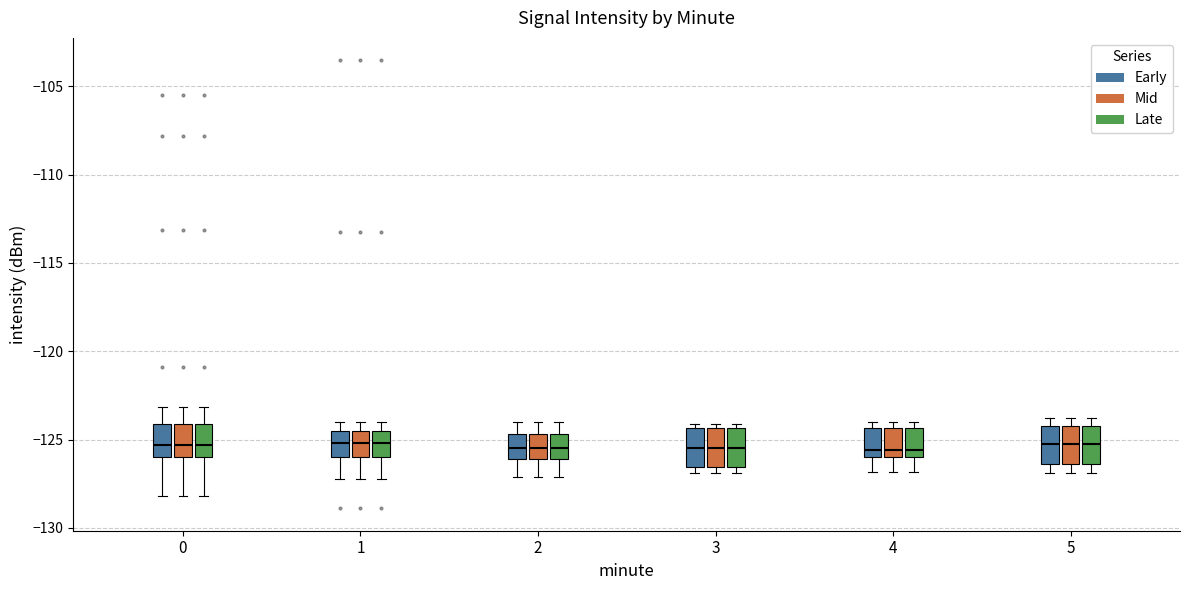

Reading left to right, transcribe this box plot: for each box, give where its median line is, the range the box spans, and where its two whiskers end, as read against the y-axis. The values are not printed on the chart, so give them approximately, as read against the axis.

0 (Early): median -125.5, box -126.0 to -124.0, whiskers -128.0 to -123.0
0 (Mid): median -125.5, box -126.0 to -124.0, whiskers -128.0 to -123.0
0 (Late): median -125.5, box -126.0 to -124.0, whiskers -128.0 to -123.0
1 (Early): median -125.0, box -126.0 to -124.5, whiskers -127.0 to -124.0
1 (Mid): median -125.0, box -126.0 to -124.5, whiskers -127.0 to -124.0
1 (Late): median -125.0, box -126.0 to -124.5, whiskers -127.0 to -124.0
2 (Early): median -125.5, box -126.0 to -124.5, whiskers -127.0 to -124.0
2 (Mid): median -125.5, box -126.0 to -124.5, whiskers -127.0 to -124.0
2 (Late): median -125.5, box -126.0 to -124.5, whiskers -127.0 to -124.0
3 (Early): median -125.5, box -126.5 to -124.5, whiskers -127.0 to -124.0
3 (Mid): median -125.5, box -126.5 to -124.5, whiskers -127.0 to -124.0
3 (Late): median -125.5, box -126.5 to -124.5, whiskers -127.0 to -124.0
4 (Early): median -125.5, box -126.0 to -124.5, whiskers -127.0 to -124.0
4 (Mid): median -125.5, box -126.0 to -124.5, whiskers -127.0 to -124.0
4 (Late): median -125.5, box -126.0 to -124.5, whiskers -127.0 to -124.0
5 (Early): median -125.5, box -126.5 to -124.0, whiskers -127.0 to -124.0 (just above the box's upper edge)
5 (Mid): median -125.5, box -126.5 to -124.0, whiskers -127.0 to -124.0 (just above the box's upper edge)
5 (Late): median -125.5, box -126.5 to -124.0, whiskers -127.0 to -124.0 (just above the box's upper edge)